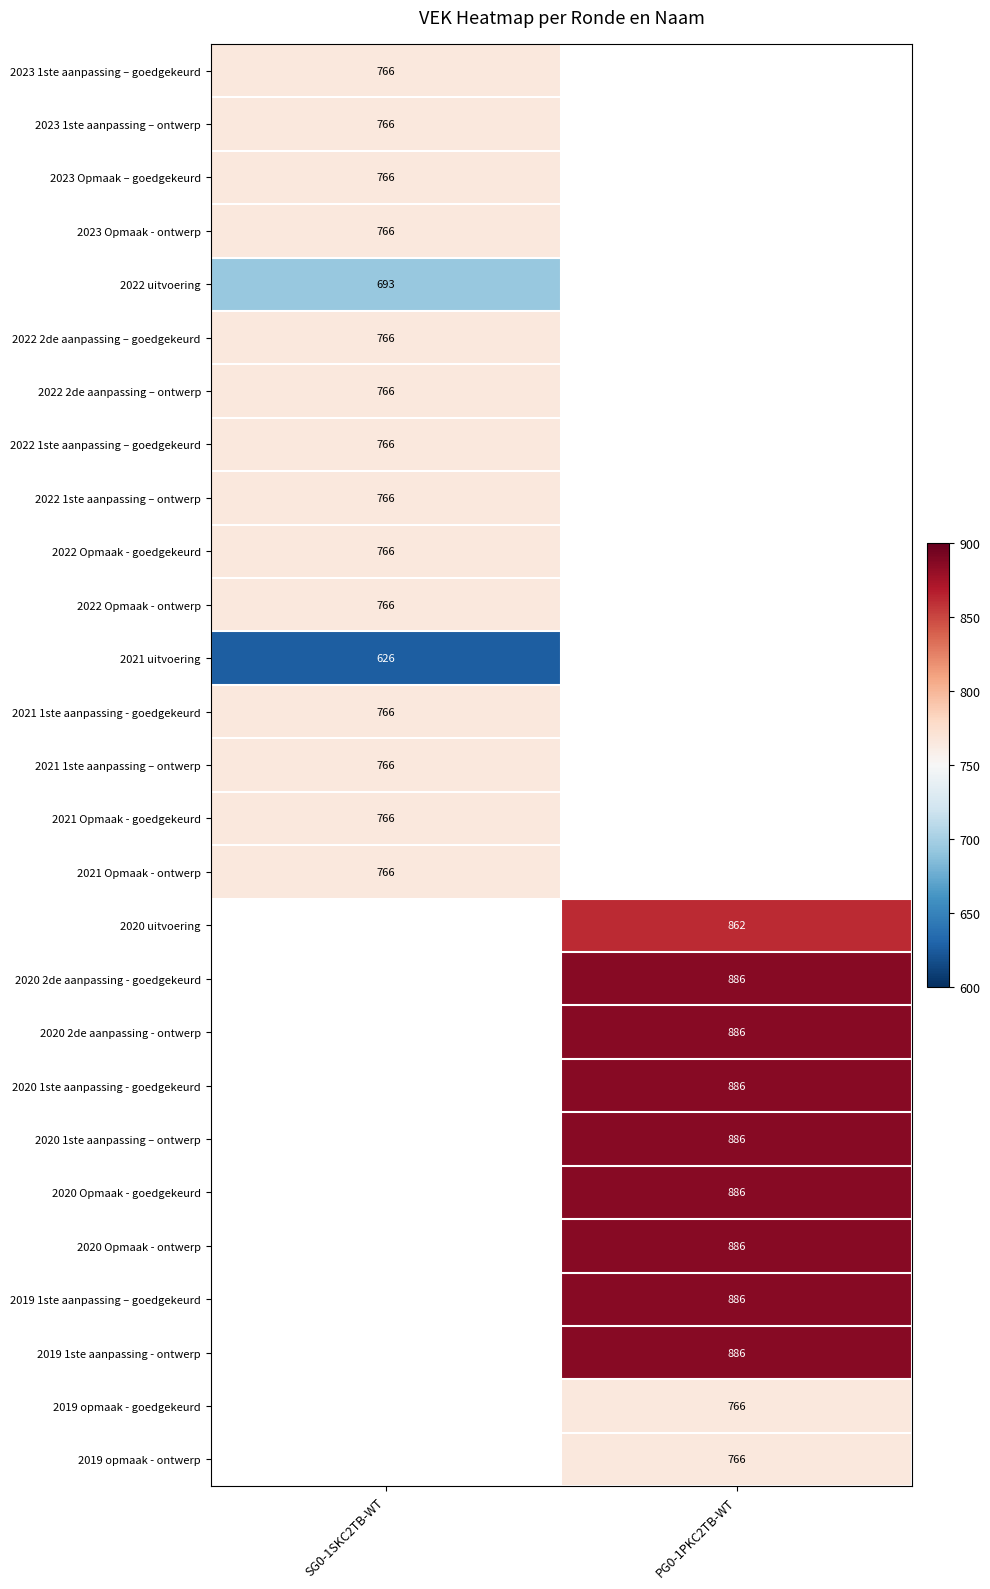

The 2022 Opmaak - ontwerp series shows 443 at SG0-1SKC2TB-WT. True or false?

False